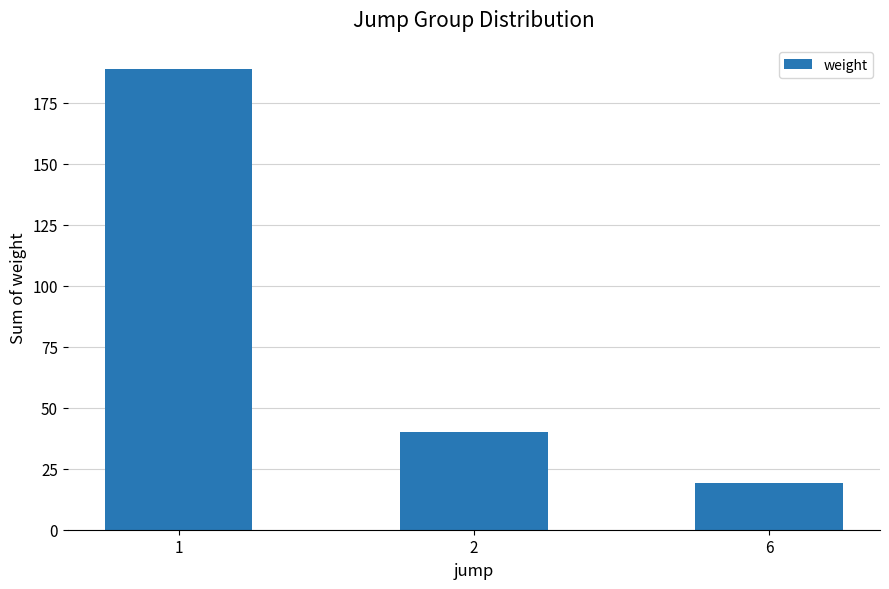

Rank the categories by value from lowest to highest.

6, 2, 1